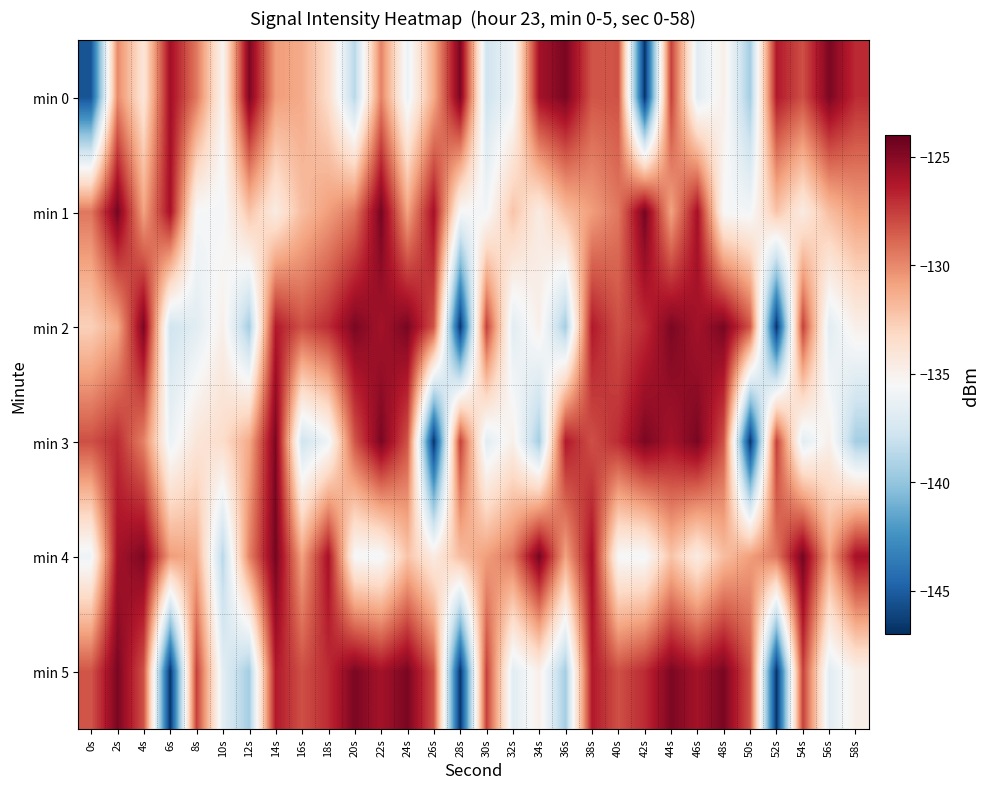

At 16s, list the series in order from largest to smallest.

min 2, min 5, min 4, min 0, min 1, min 3